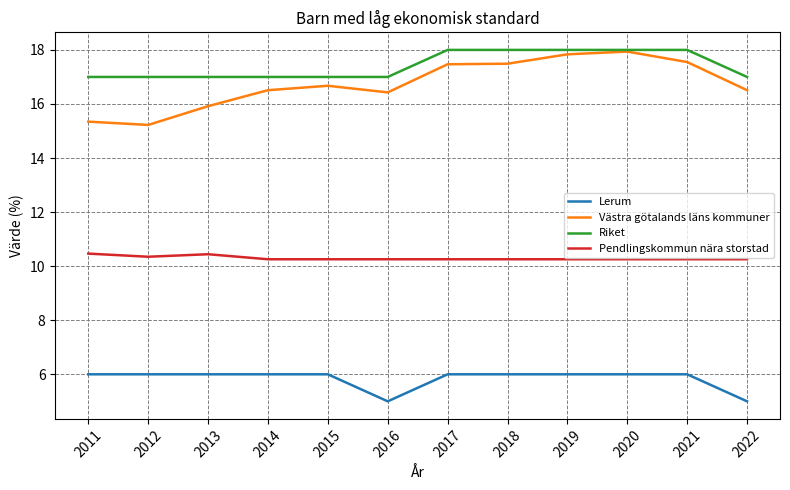

At 2011, list the series in order from largest to smallest.

Riket, Västra götalands läns kommuner, Pendlingskommun nära storstad, Lerum